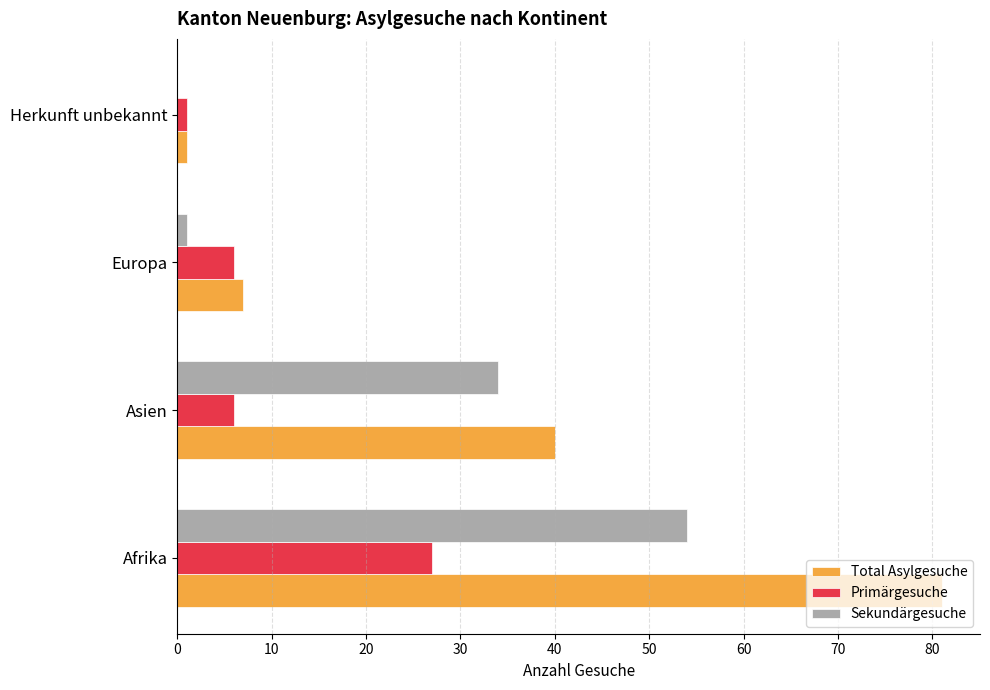

Count the number of categories in the chart.

4